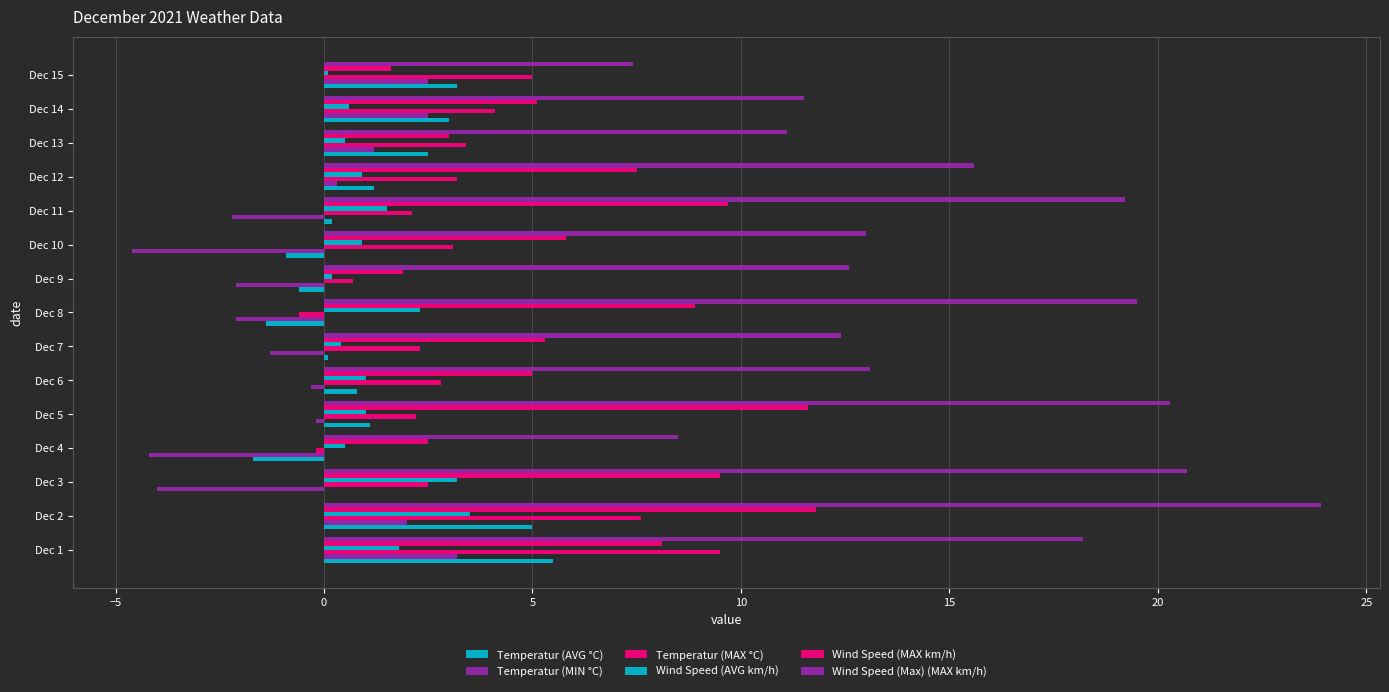

How many series are shown in this chart?

6